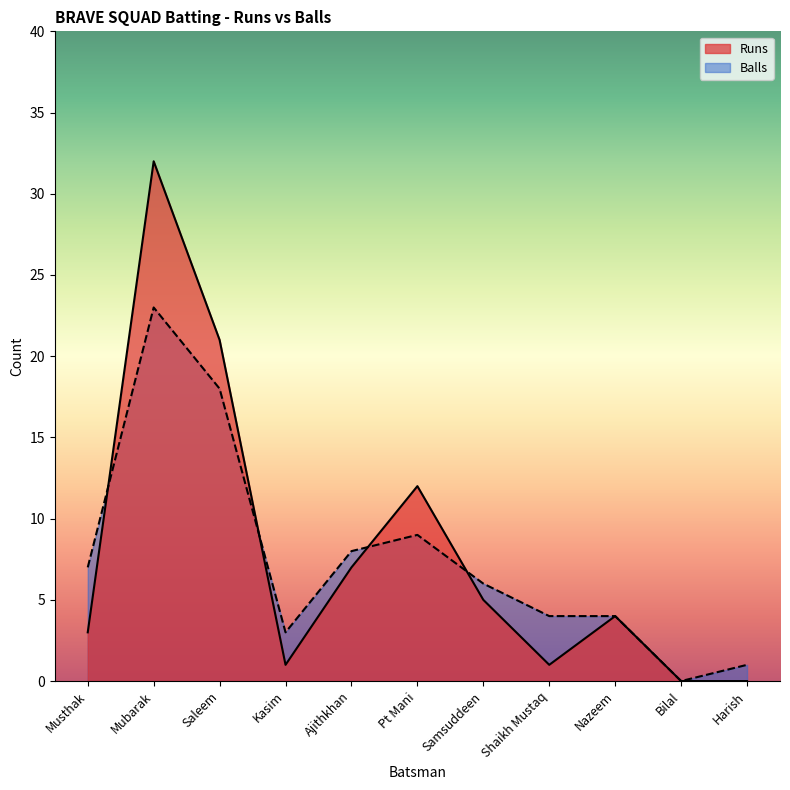

How many intersections are there between Balls and Runs?

4